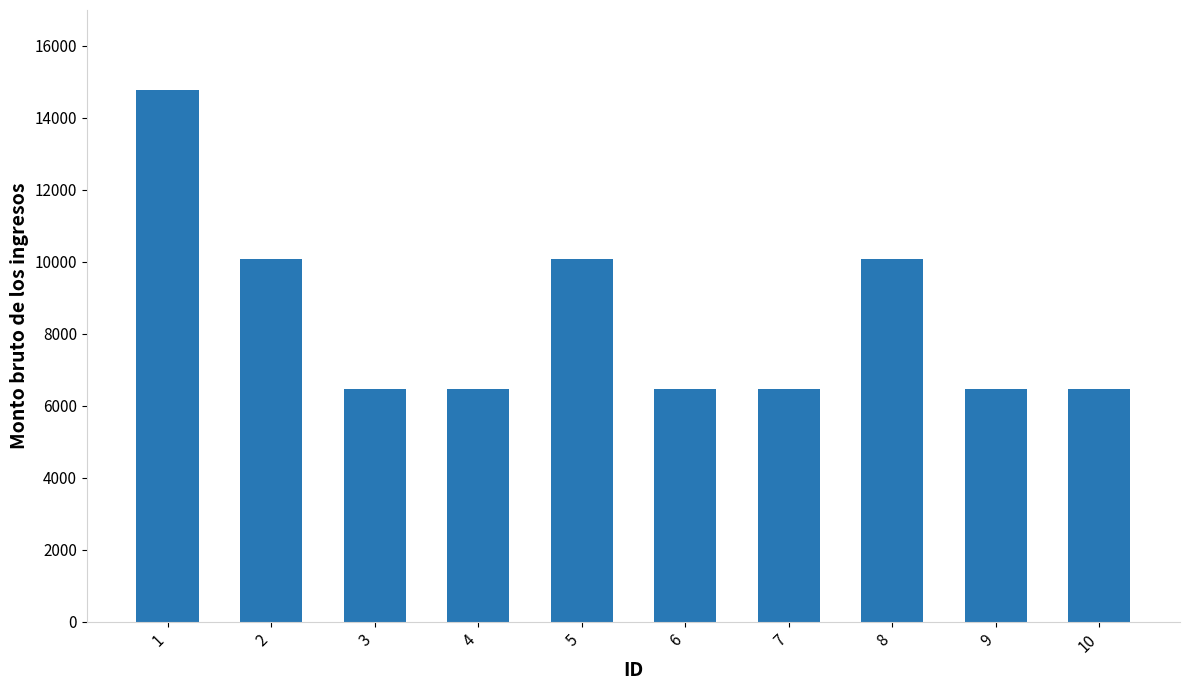

Does the chart contain stacked bars?

No